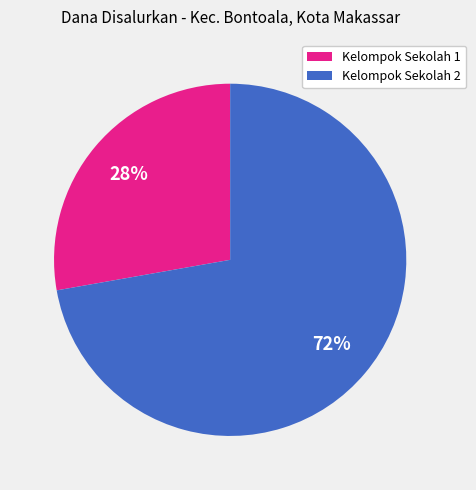

The Kelompok Sekolah 2 slice represents 78% of the pie. True or false?

False